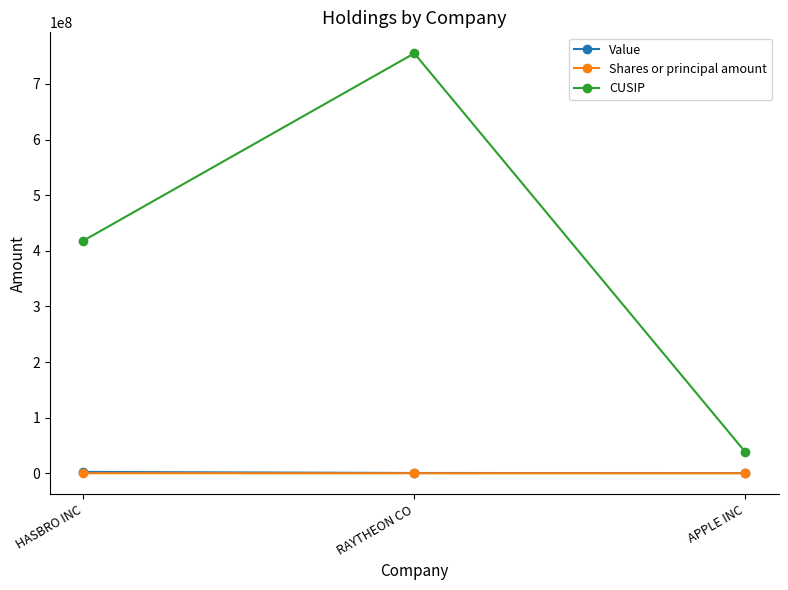

Which series changed the most between HASBRO INC and APPLE INC?

CUSIP